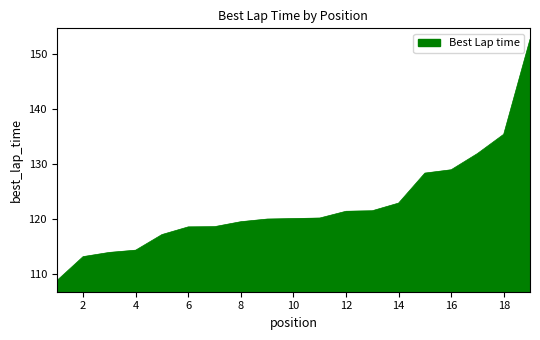

What is the difference between the maximum and minimum values?

43.7